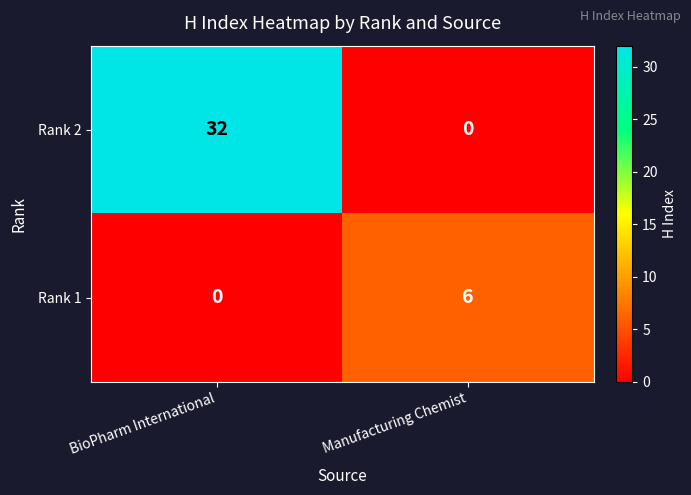

The value of Rank 1 at BioPharm International is 2. True or false?

False